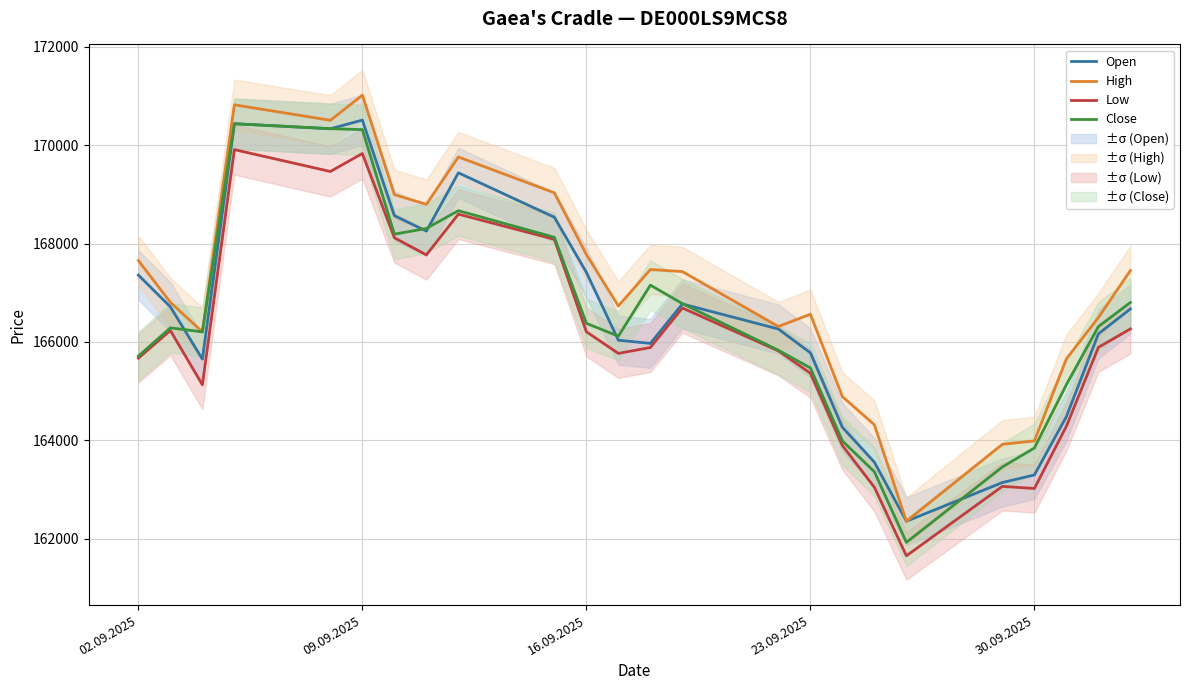

True or false: Low and High cross at least once.

False